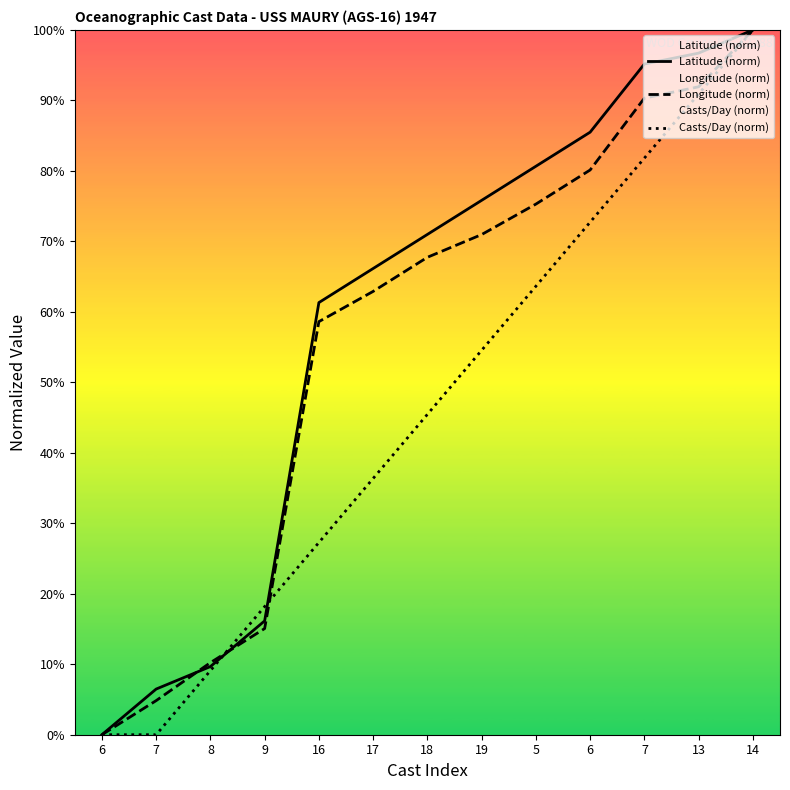

Between which two adjacent categories do Latitude (norm) and Longitude (norm) first intersect?

7 and 8